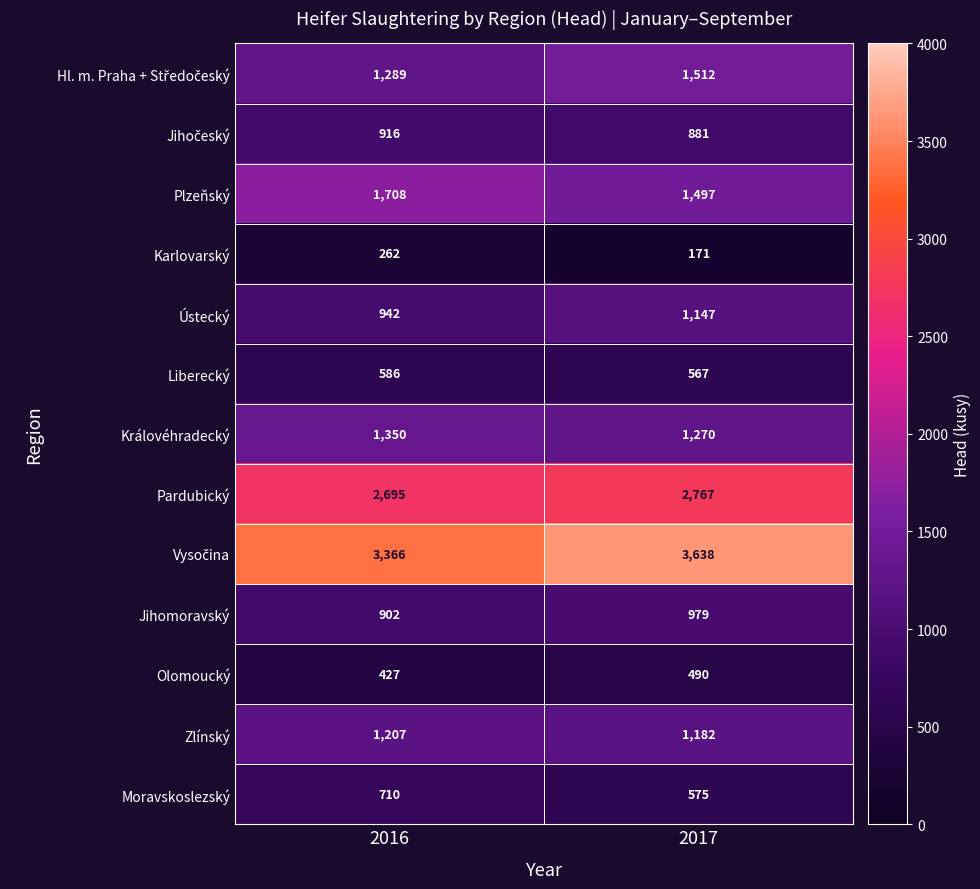

The Olomoucký series shows 753 at 2016. True or false?

False